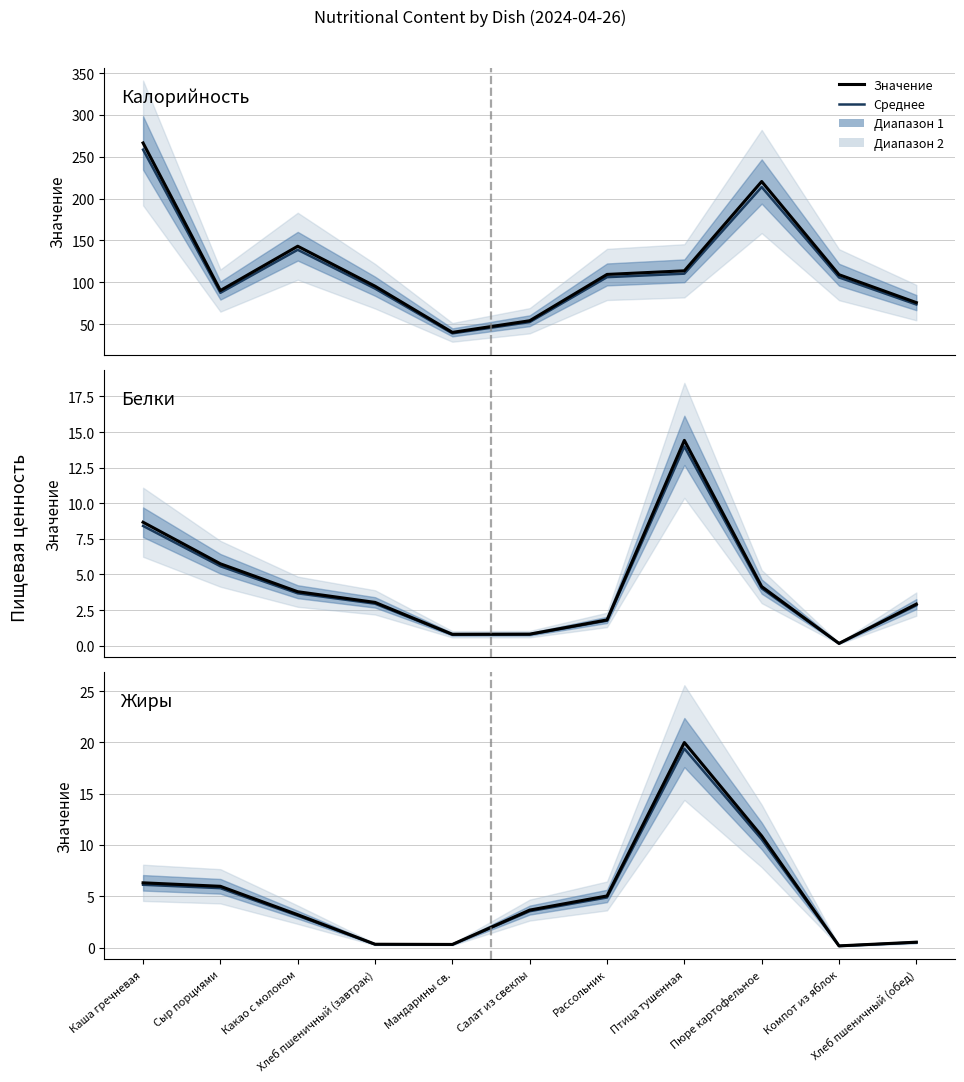

Where do Жиры and Белки first cross each other?

Каша гречневая and Сыр порциями